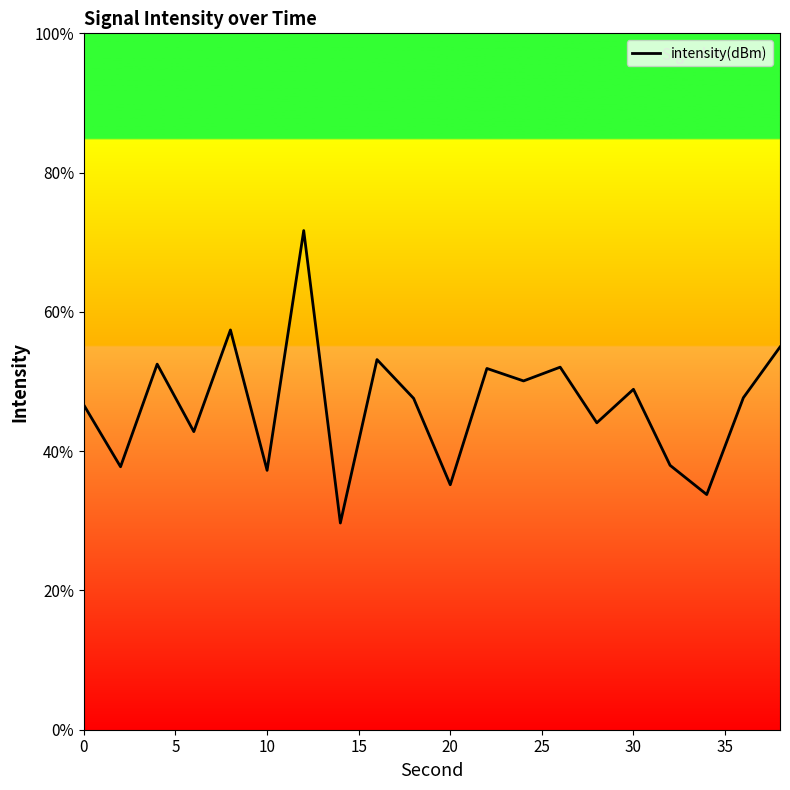

What is the minimum value shown in the chart?

29.7